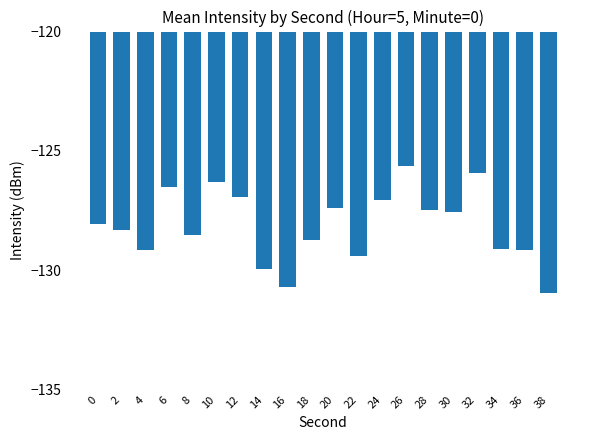

What is the sum of all values?

-2562.7